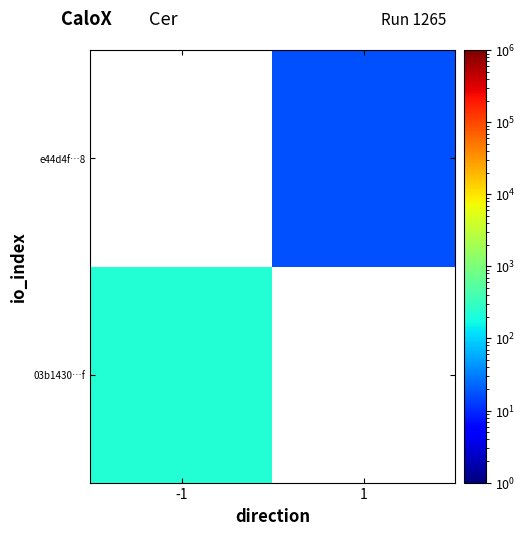

At how many categories does at least one series exceed 208?

1